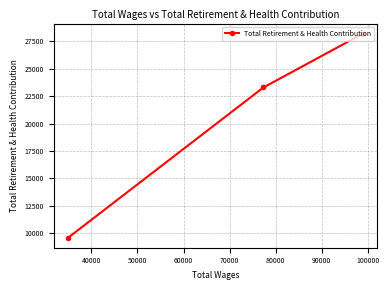

How many values are between 9616 and 28188?

3